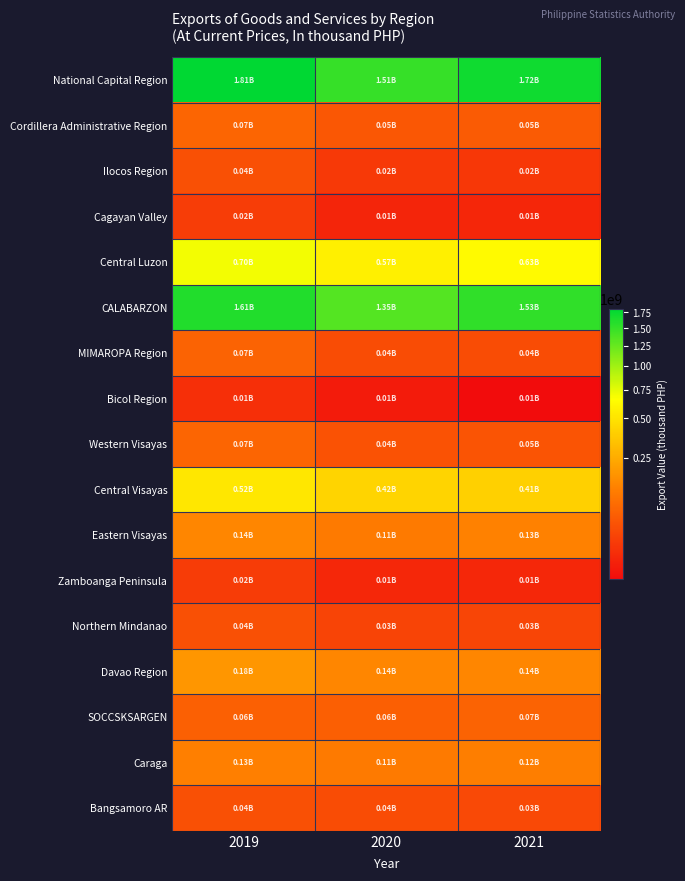

What is the difference between the highest and lowest values at 2019?

1794243104.0